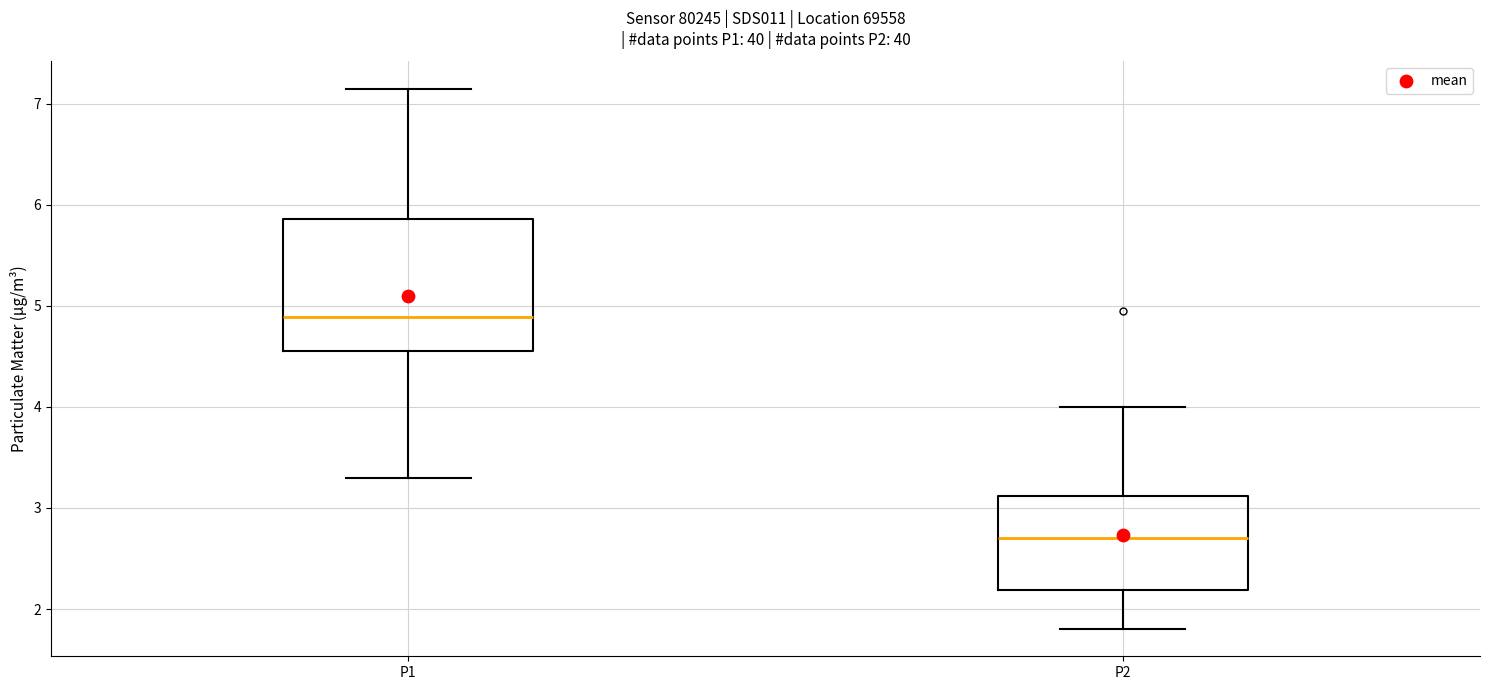

Reading left to right, transcribe this box plot: for each box, give where its median line is, the range the box spans, and where its two whiskers end, as read against the y-axis. The values are not printed on the chart, so give them approximately, as read against the axis.

P1: median 4.9, box 4.6 to 5.9, whiskers 3.3 to 7.2
P2: median 2.7, box 2.2 to 3.1, whiskers 1.8 to 4.0